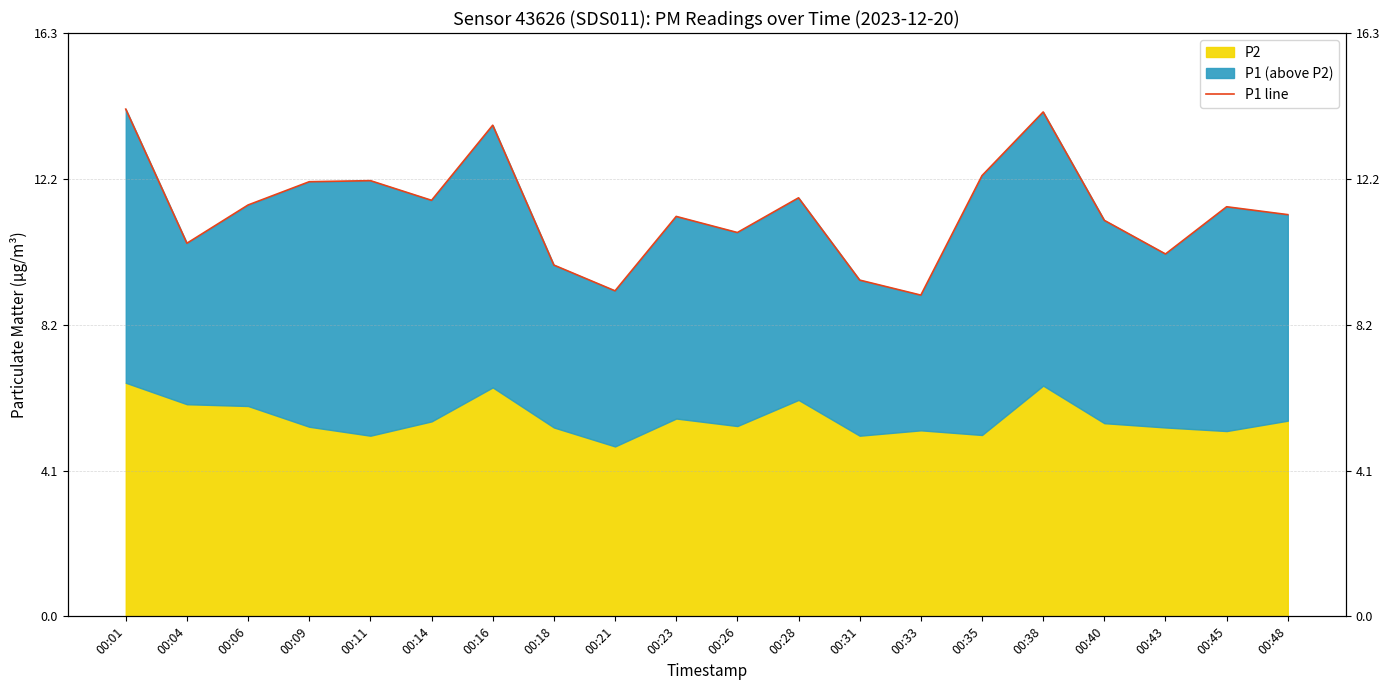

True or false: there are more than 1 points higher than both neighbors.

True